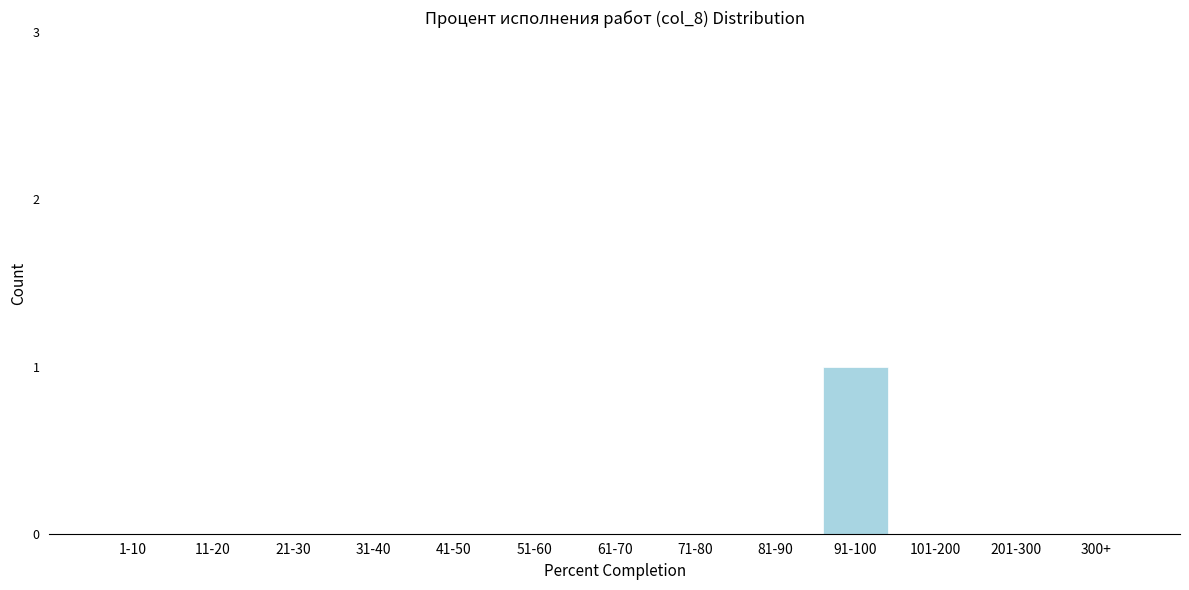

Reading left to right, transcribe all the data shown in this chart.

1-10=0	11-20=0	21-30=0	31-40=0	41-50=0	51-60=0	61-70=0	71-80=0	81-90=0	91-100=1	101-200=0	201-300=0	300+=0